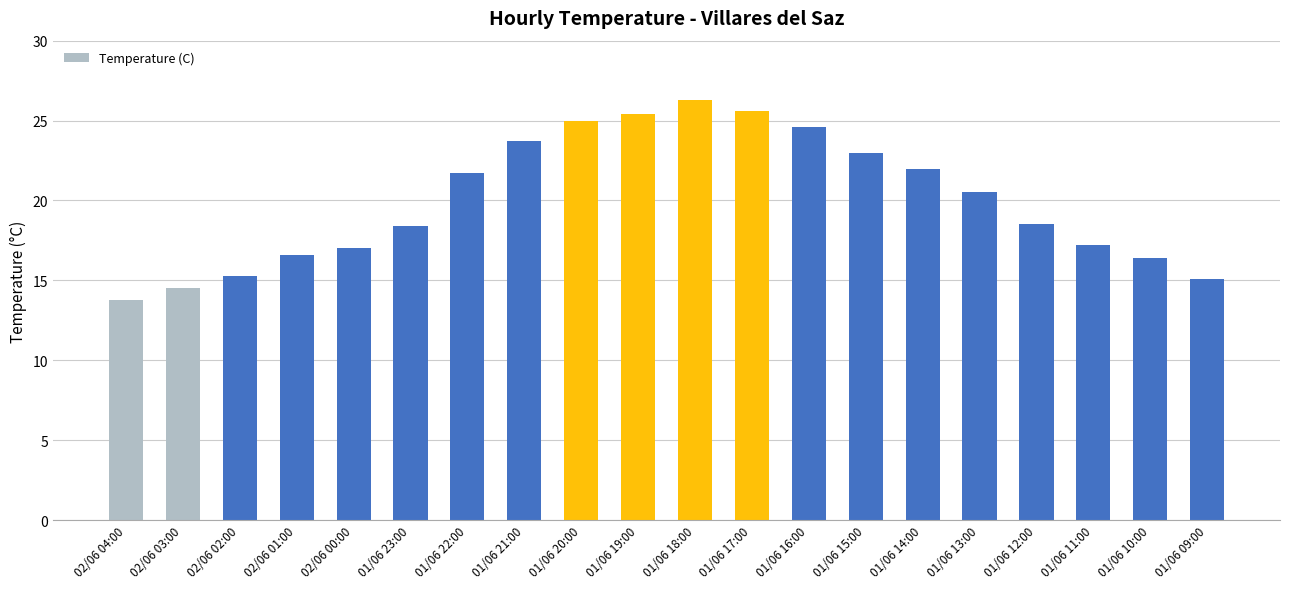

What is the change in value from 01/06 15:00 to 01/06 12:00?

-4.5